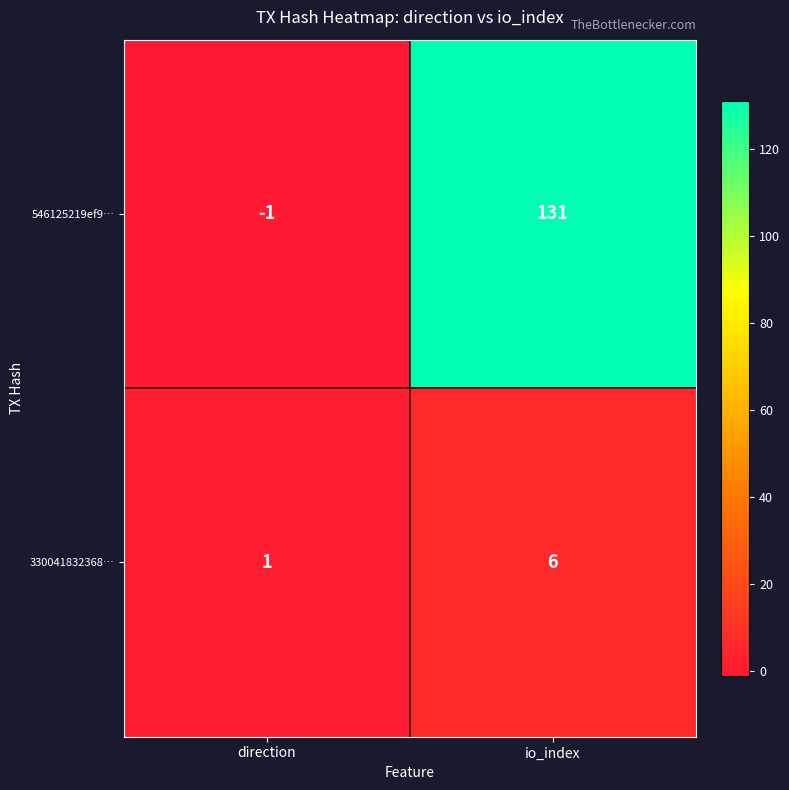

What value does the 546125219ef9… series have at io_index, to the nearest 50?

150